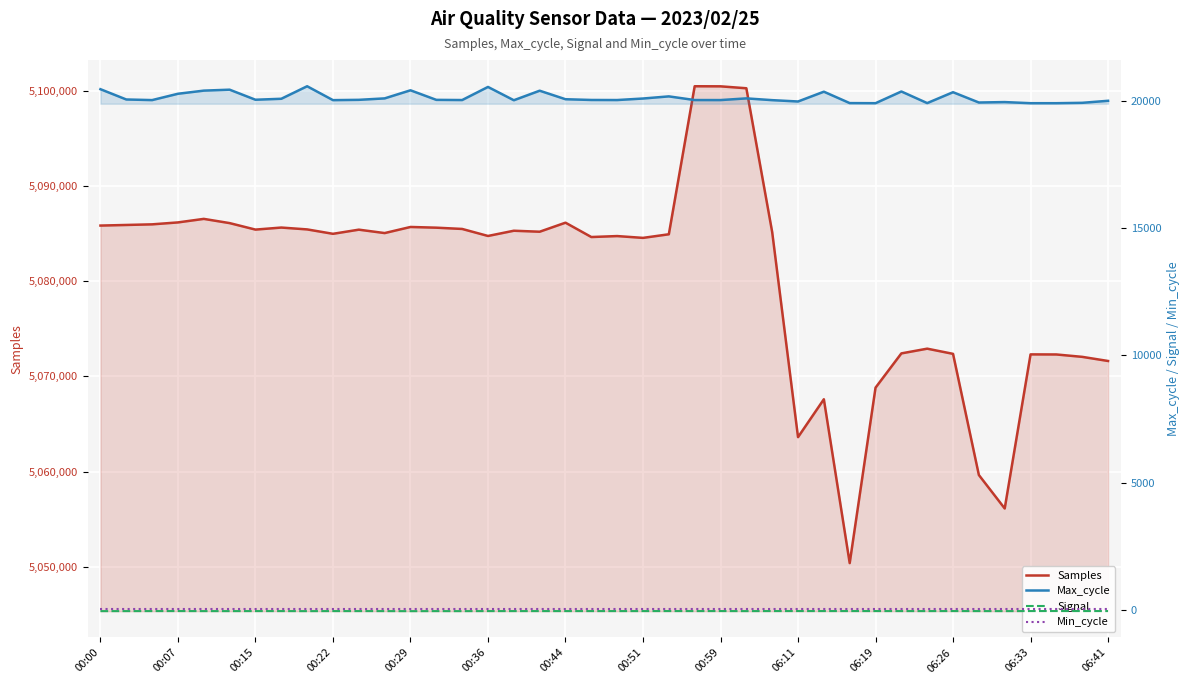

True or false: Max_cycle and Signal cross at least once.

False